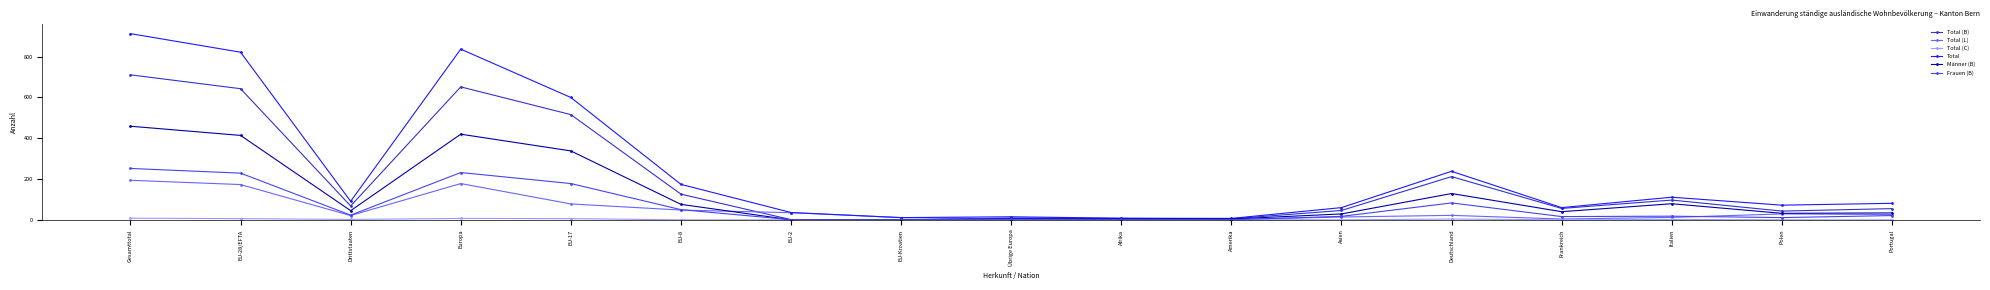

What is the difference between the second highest and minimum values in the Total (B) series?

652